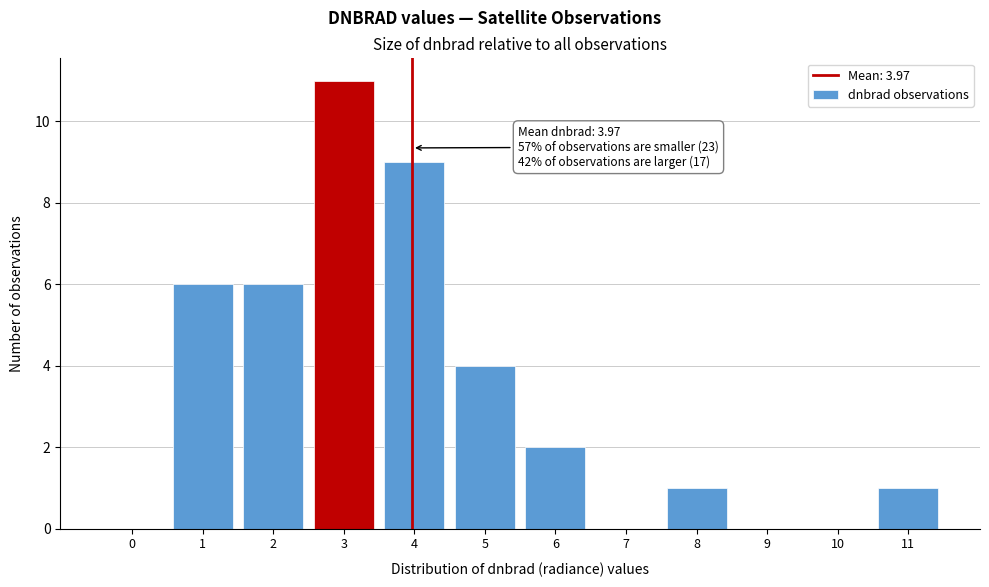

Reading left to right, extract all data points from this chart.

0=0	1=6	2=6	3=11	4=9	5=4	6=2	7=0	8=1	9=0	10=0	11=1